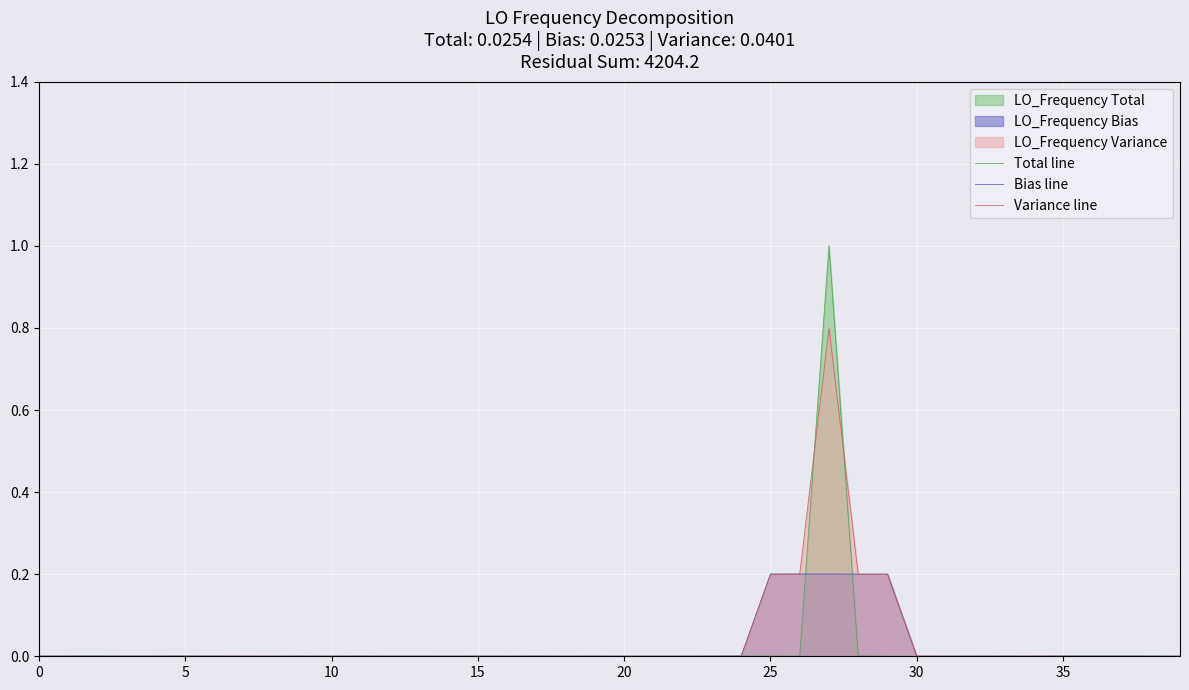

How many times do Variance line and Bias line cross each other?

4